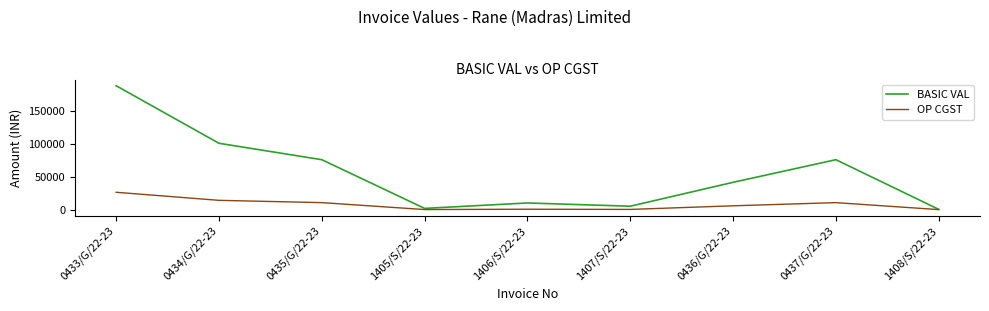

Rank the series by their maximum value, from highest to lowest.

BASIC VAL, OP CGST